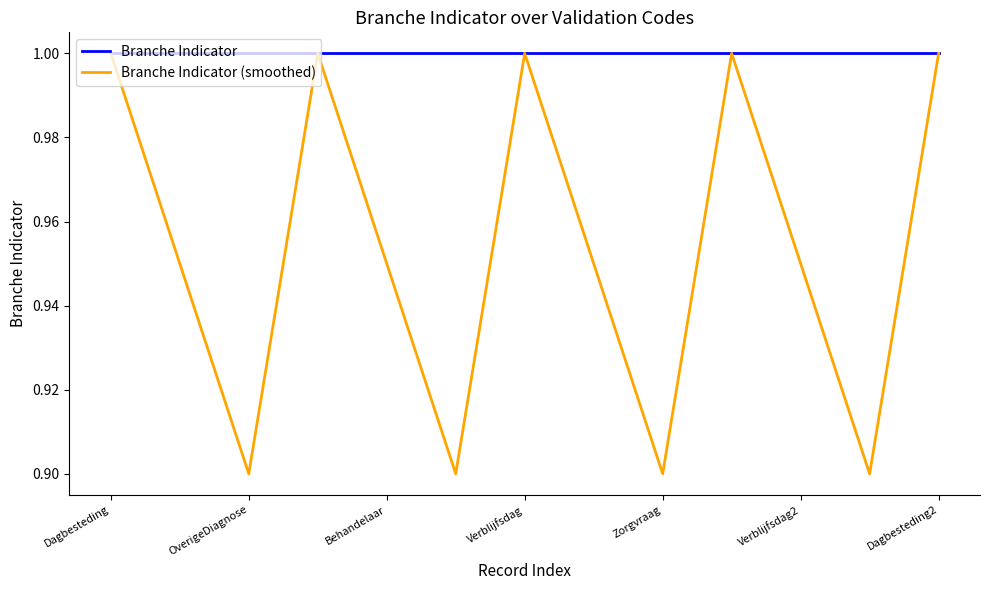

Which series has the largest total across all categories?

Branche Indicator